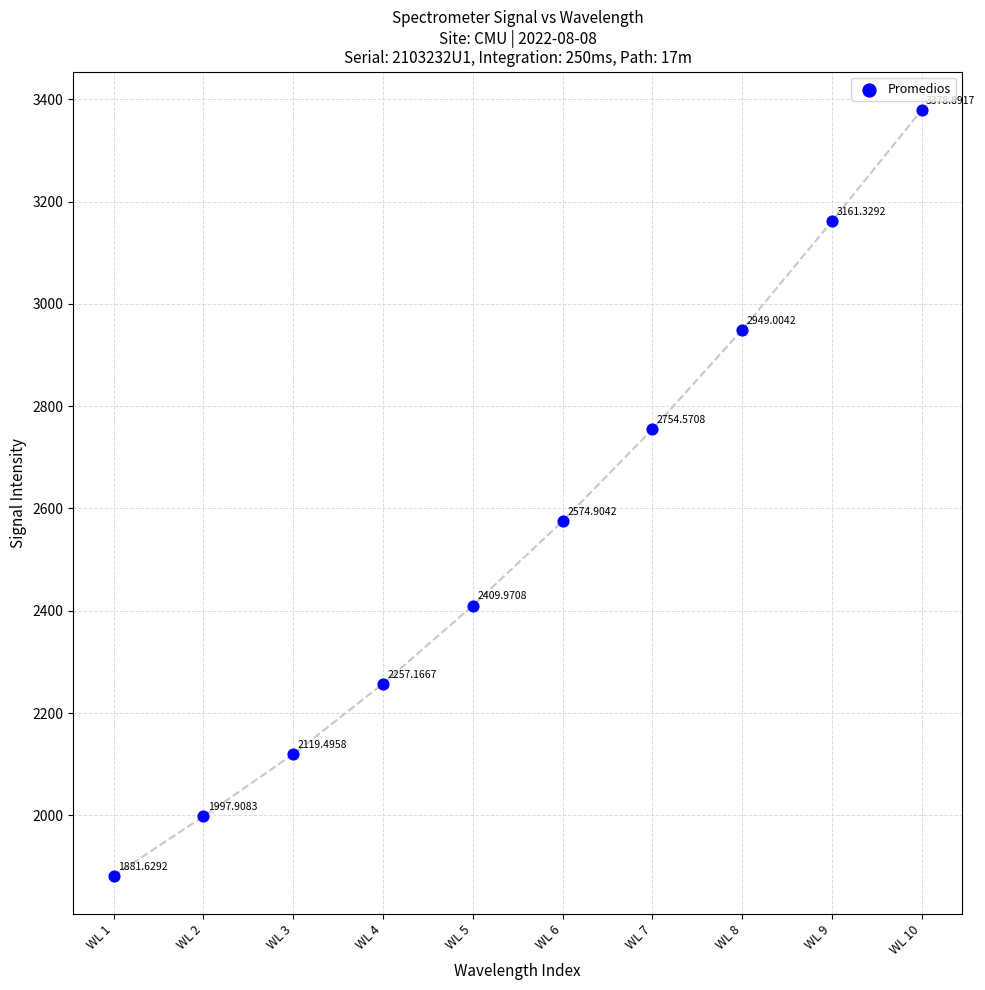

What is the average Y value?

2548.5